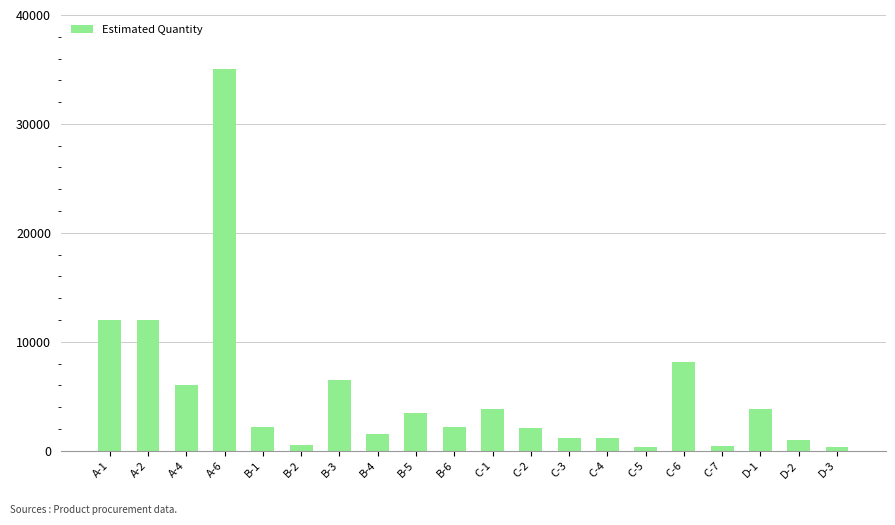

Which has a higher value, A-2 or B-5?

A-2